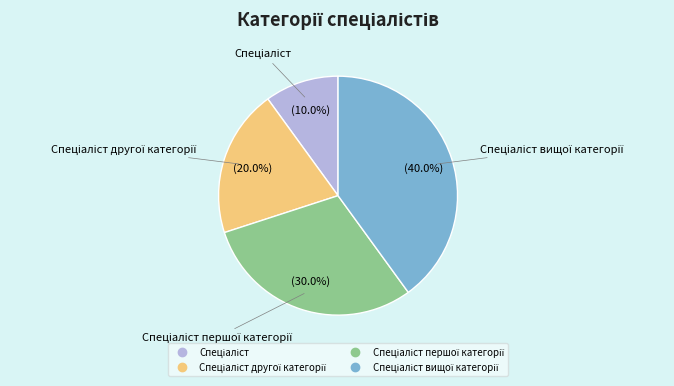

Is there a majority slice in this chart?

No